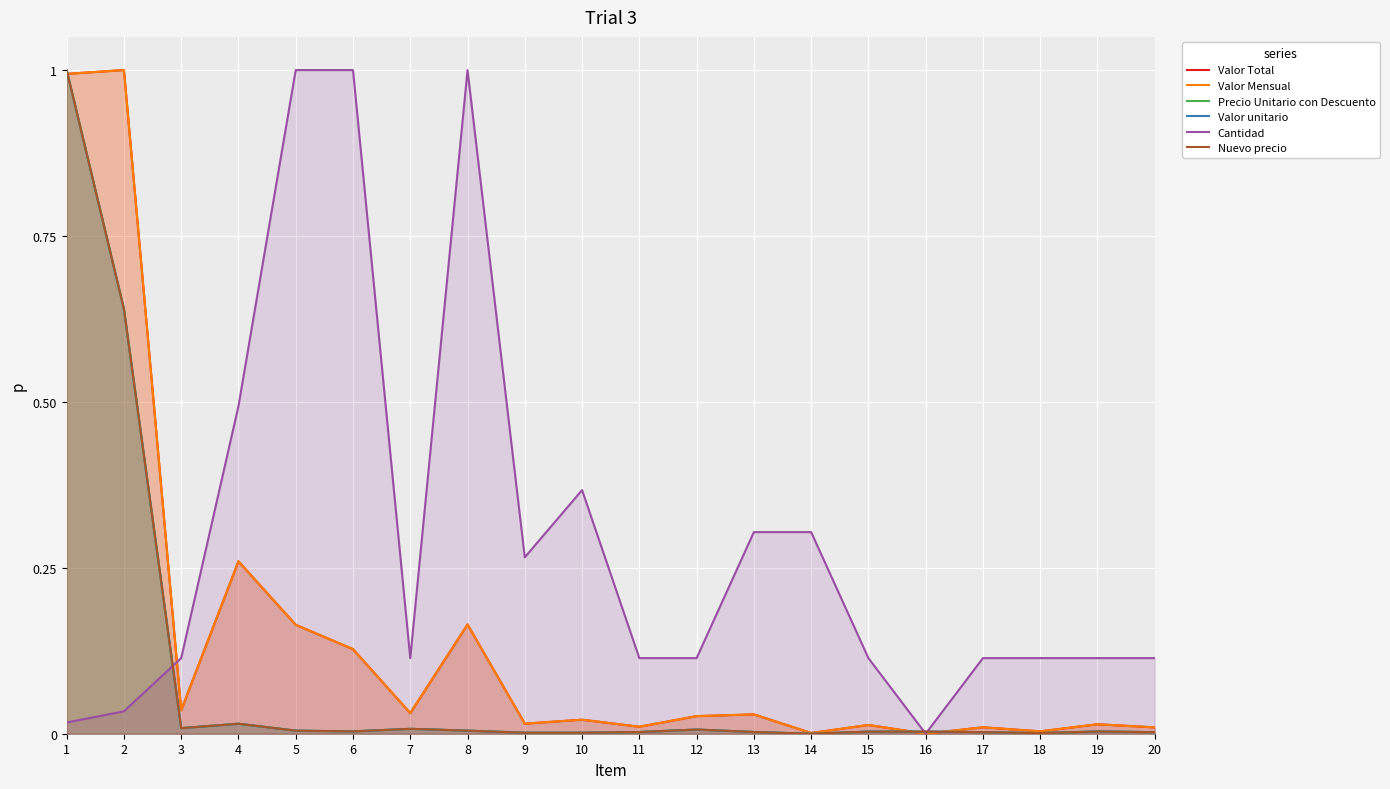

True or false: Valor unitario has more than 2 interior local peaks.

True